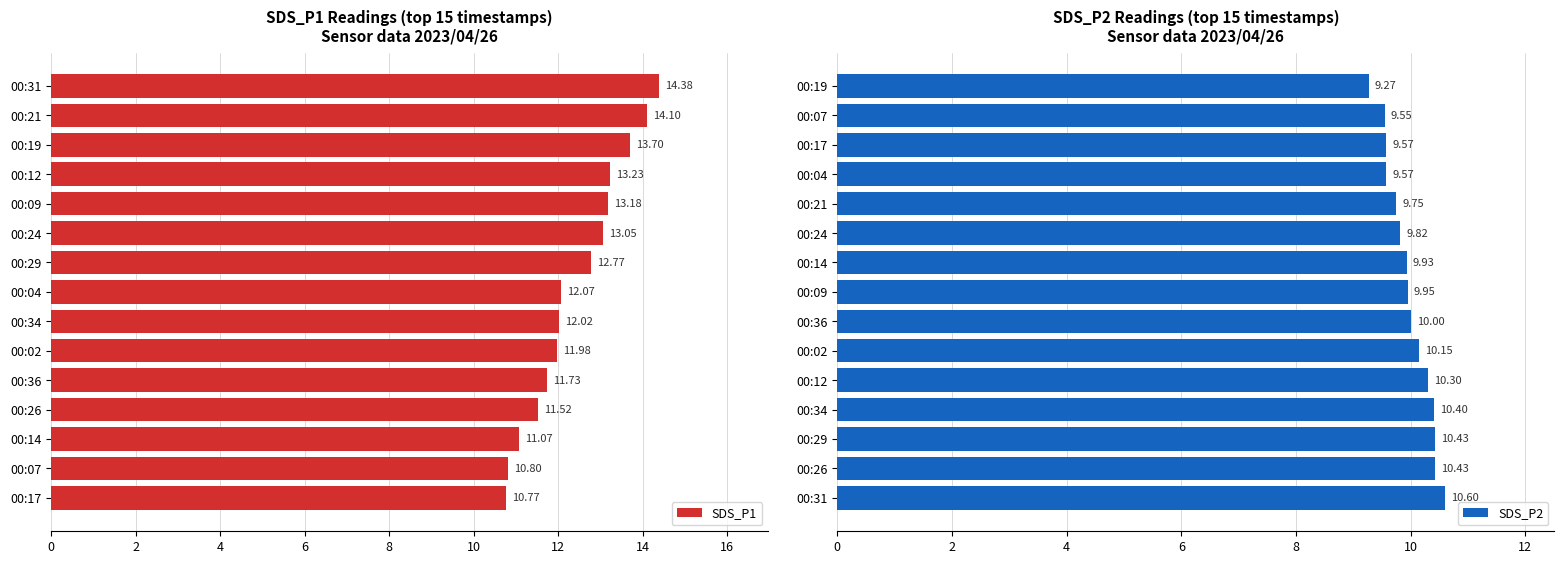

What is the sum of all SDS_P1 values?

186.4